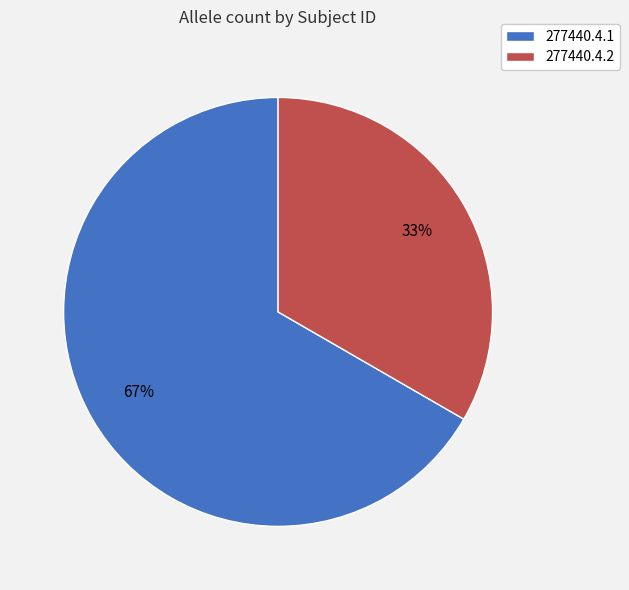

What is the ratio of the value at 277440.4.1 to the value at 277440.4.2?

2.0